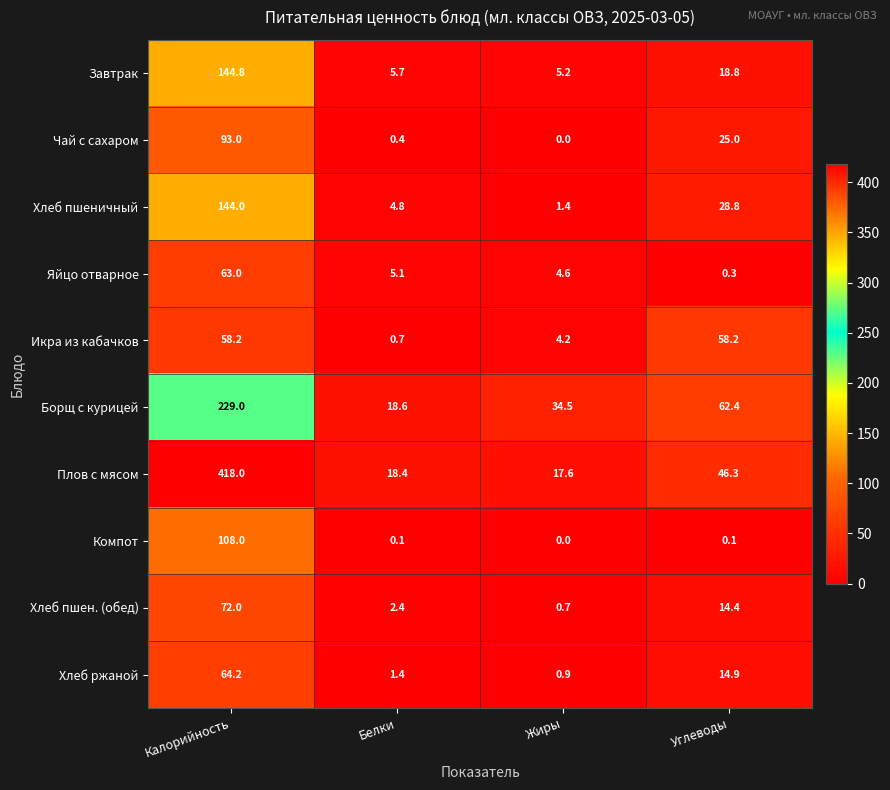

Where does the Хлеб ржаной series first go above 14?

Калорийность